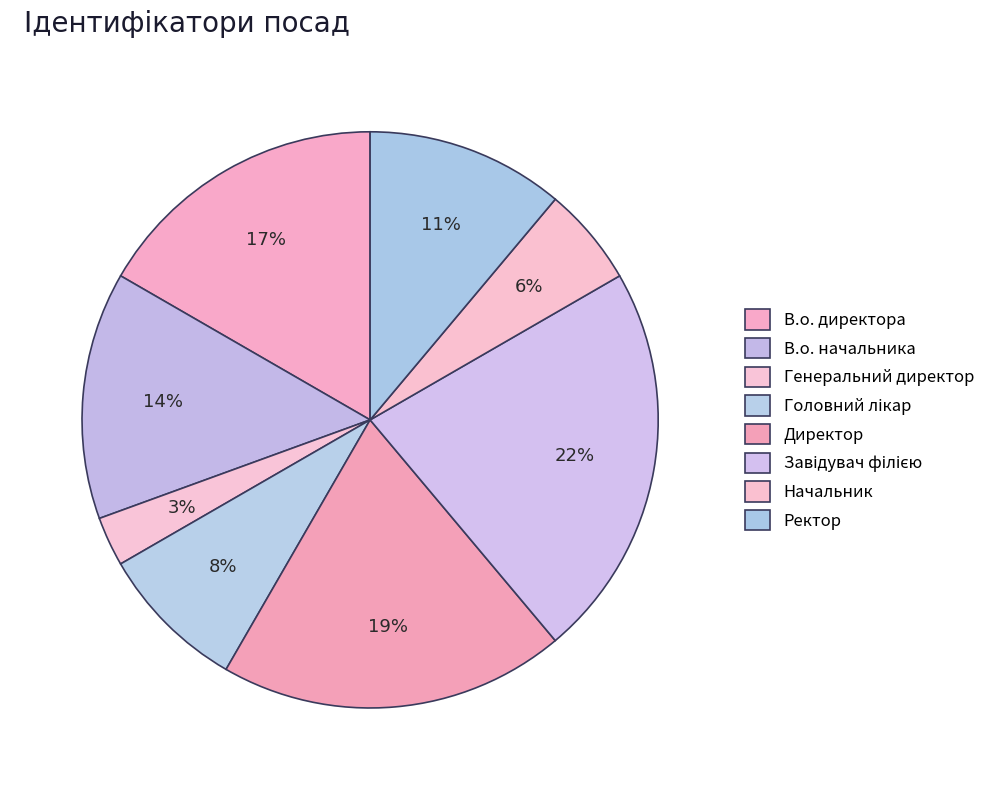

To the nearest percent, what is the average slice percentage?

12%